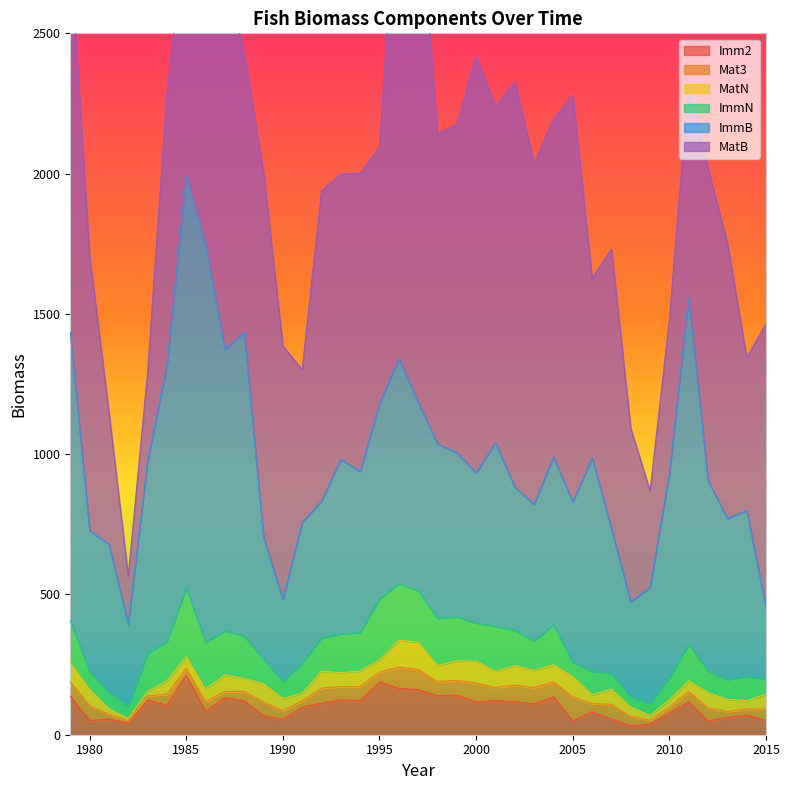

How many interior local peaks does the ImmN series have?

8